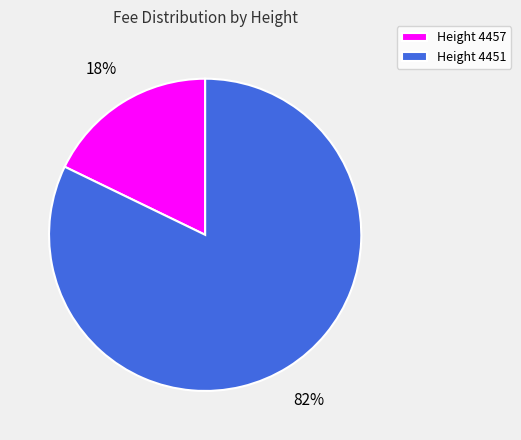

How many slices are in this pie chart?

2